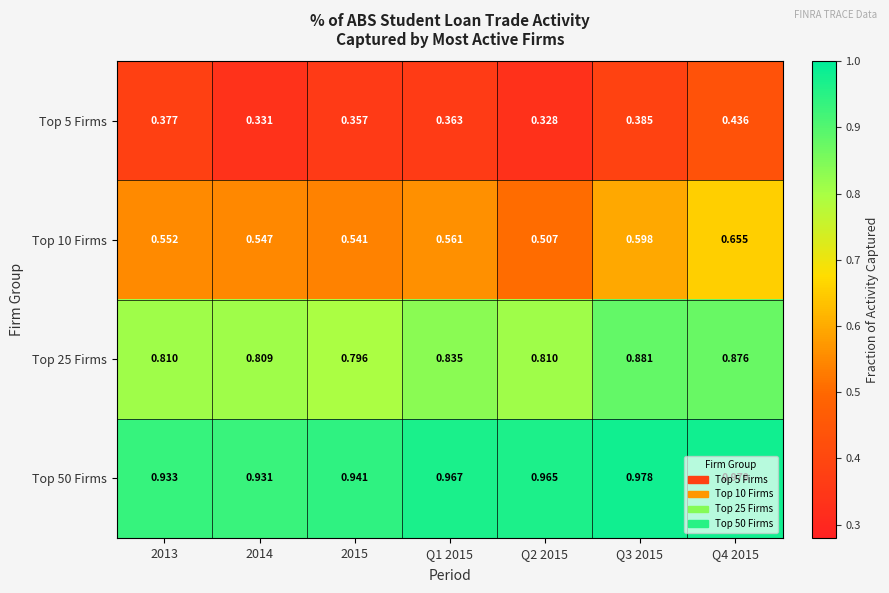

At how many categories does at least one series exceed 0?

7